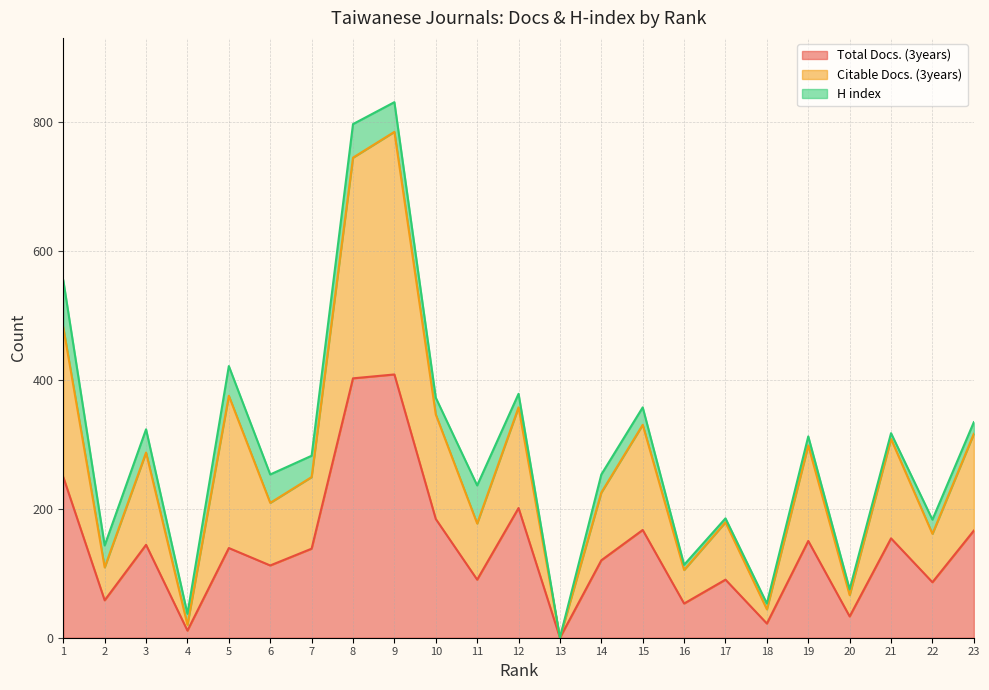

Where does the Citable Docs. (3years) series first go above 249?

1